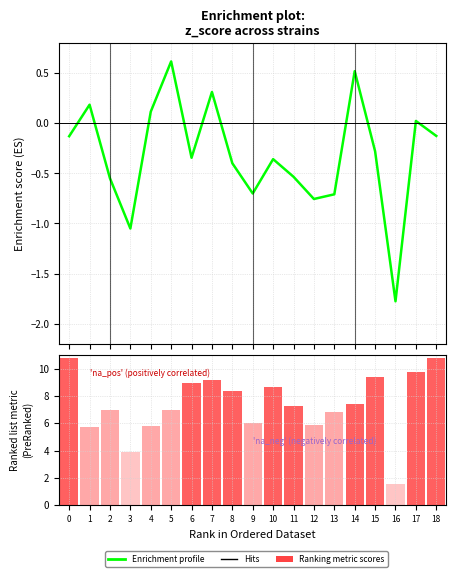

What is the highest value of the z_score series?

0.6